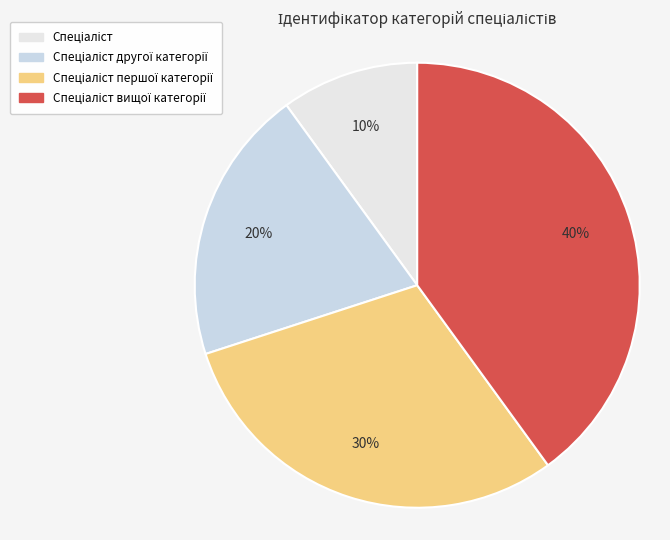

Which slice is the largest?

Спеціаліст вищої категорії